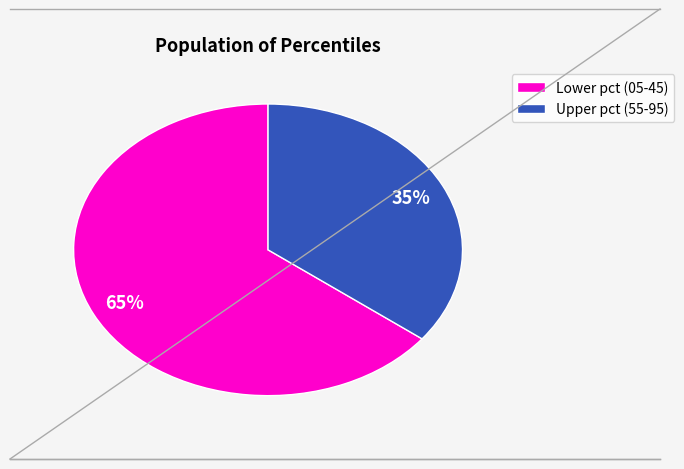

To the nearest percent, what is the average slice percentage?

50%